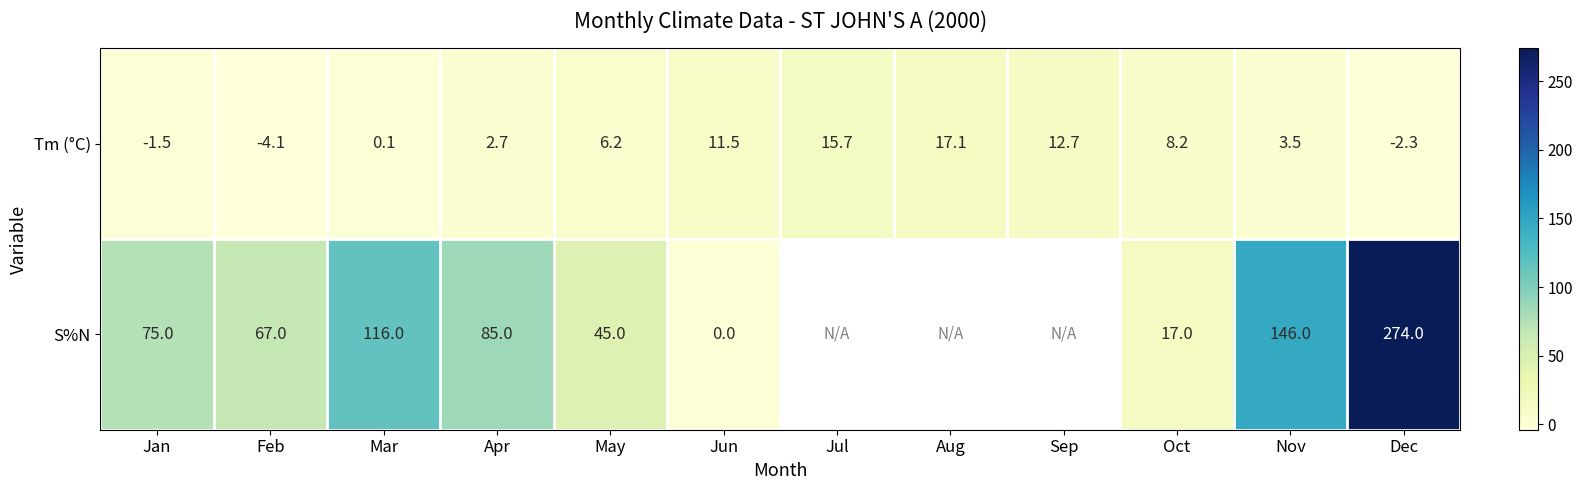

What is the average value of the Tm (°C) series?

5.8